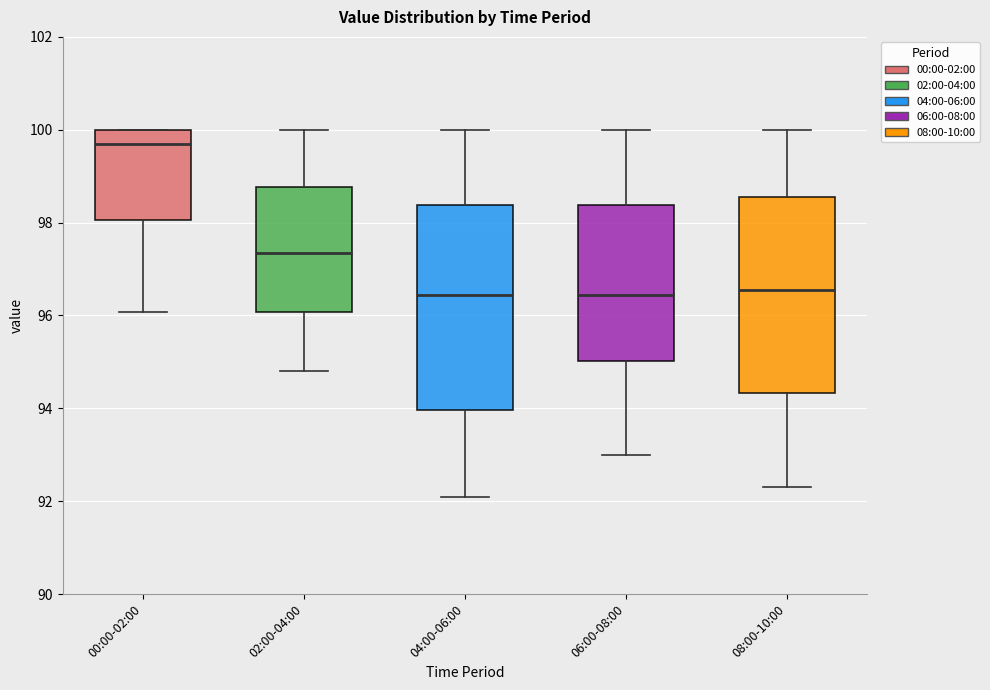

Reading left to right, transcribe this box plot: for each box, give where its median line is, the range the box spans, and where its two whiskers end, as read against the y-axis. The values are not printed on the chart, so give them approximately, as read against the axis.

00:00-02:00: median 99.6, box 98.0 to 100.0, whiskers 96.0 to 100.0
02:00-04:00: median 97.4, box 96.0 to 98.8, whiskers 94.8 to 100.0
04:00-06:00: median 96.4, box 94.0 to 98.4, whiskers 92.2 to 100.0
06:00-08:00: median 96.4, box 95.0 to 98.4, whiskers 93.0 to 100.0
08:00-10:00: median 96.6, box 94.4 to 98.6, whiskers 92.4 to 100.0